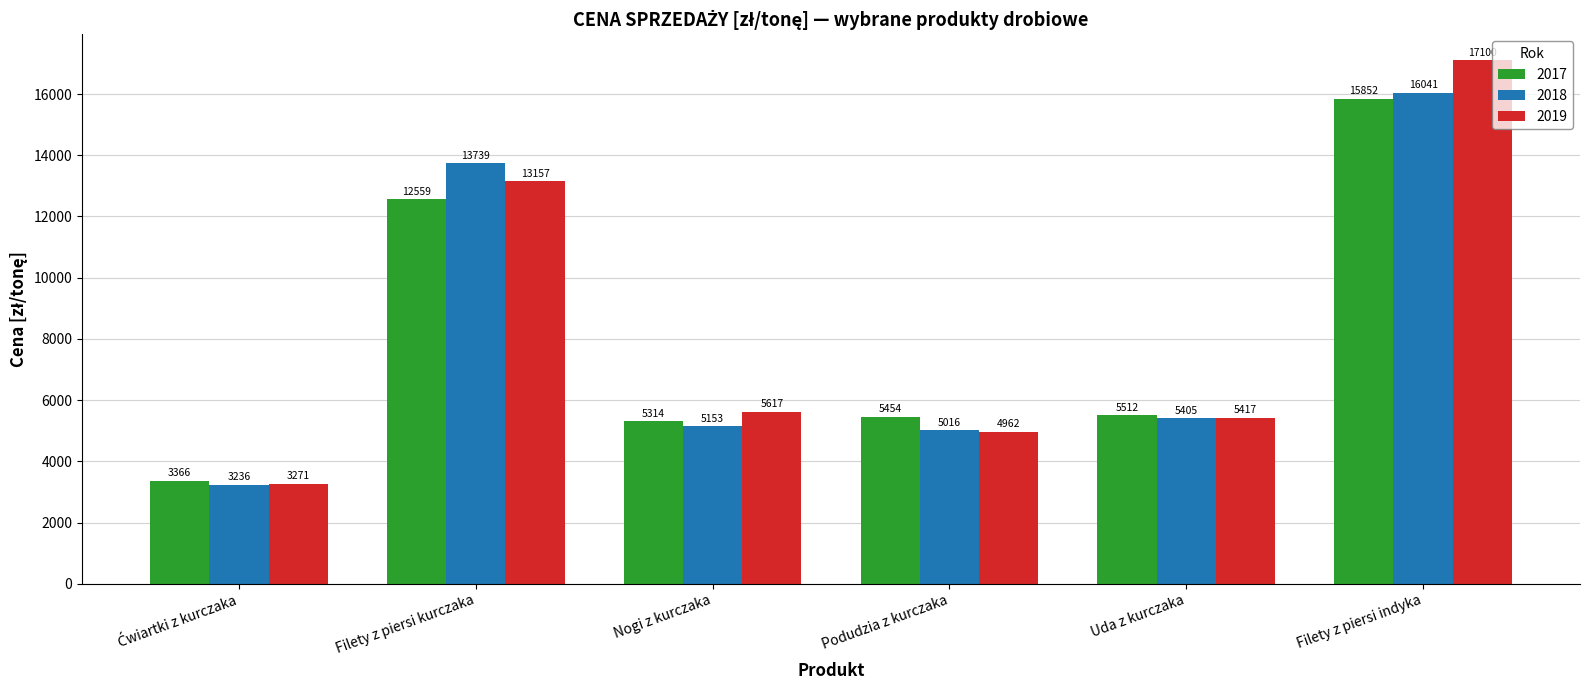

List the series in order of their peak value, lowest first.

2017, 2018, 2019